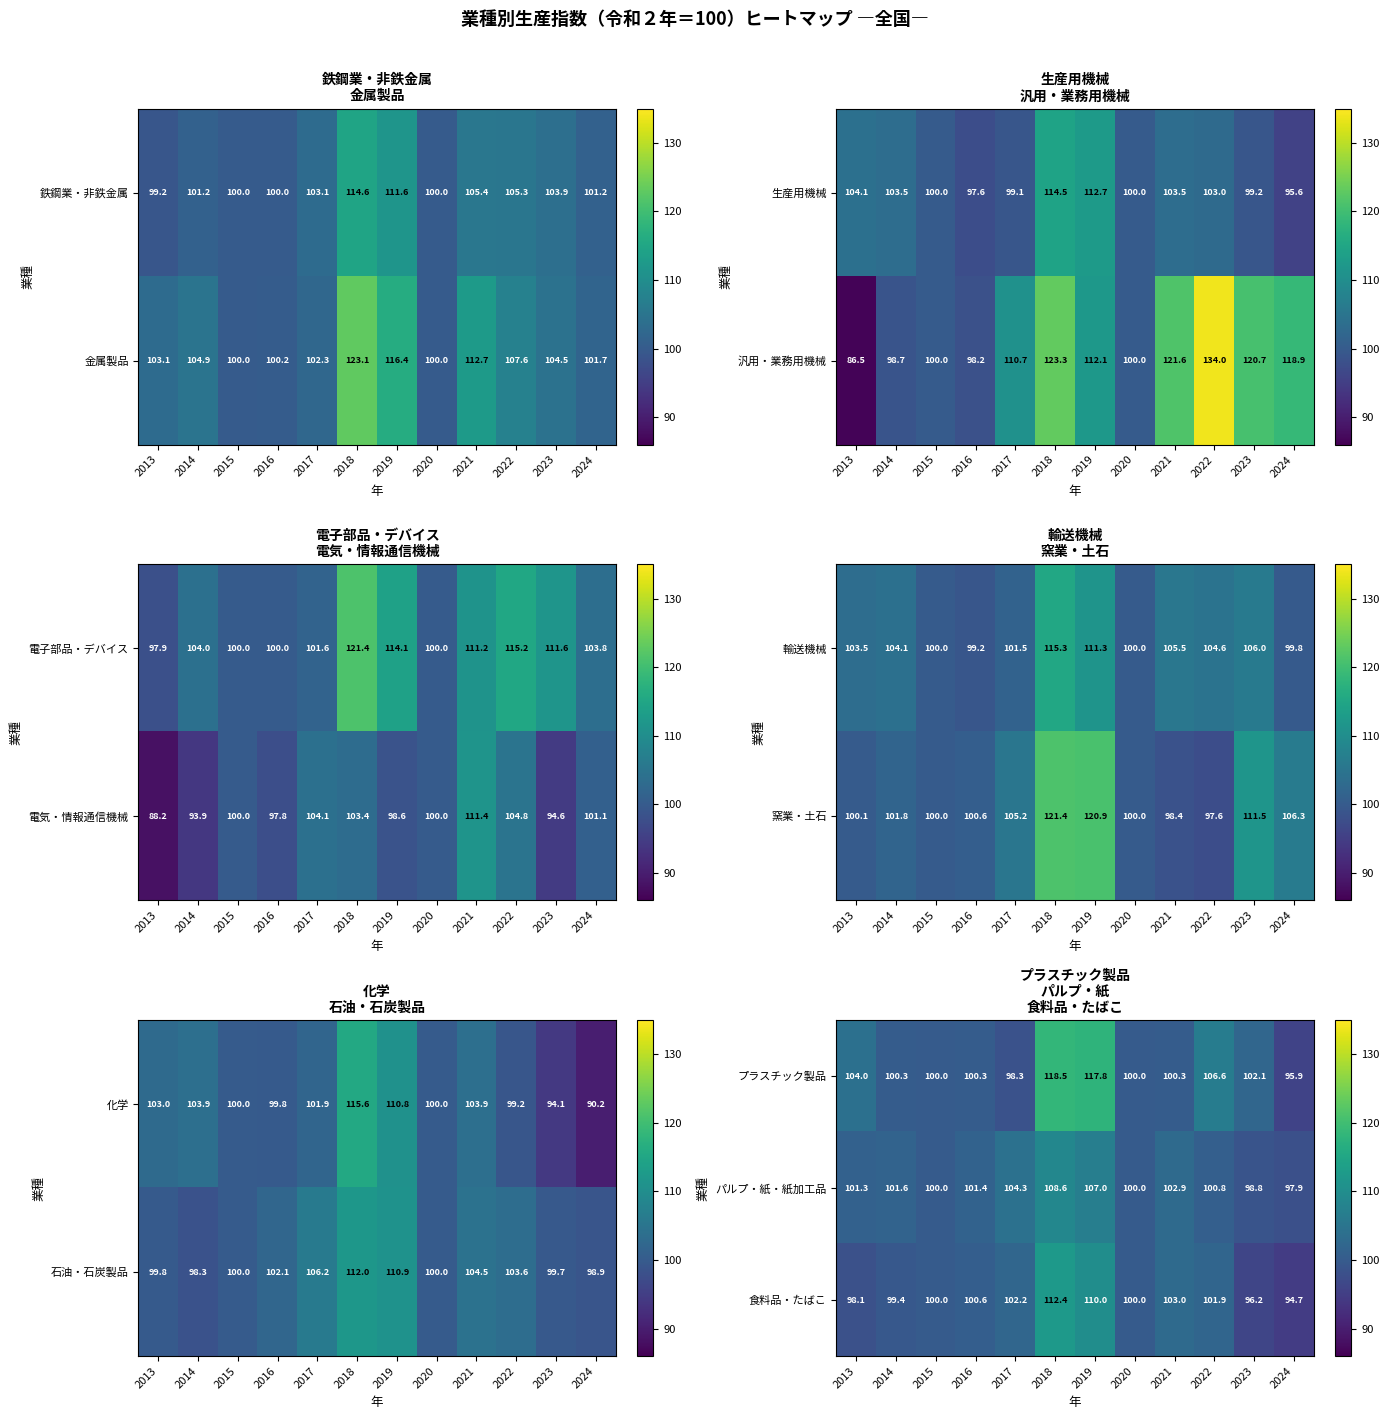

Where does the パルプ・紙・紙加工品 series first go above 101?

2013